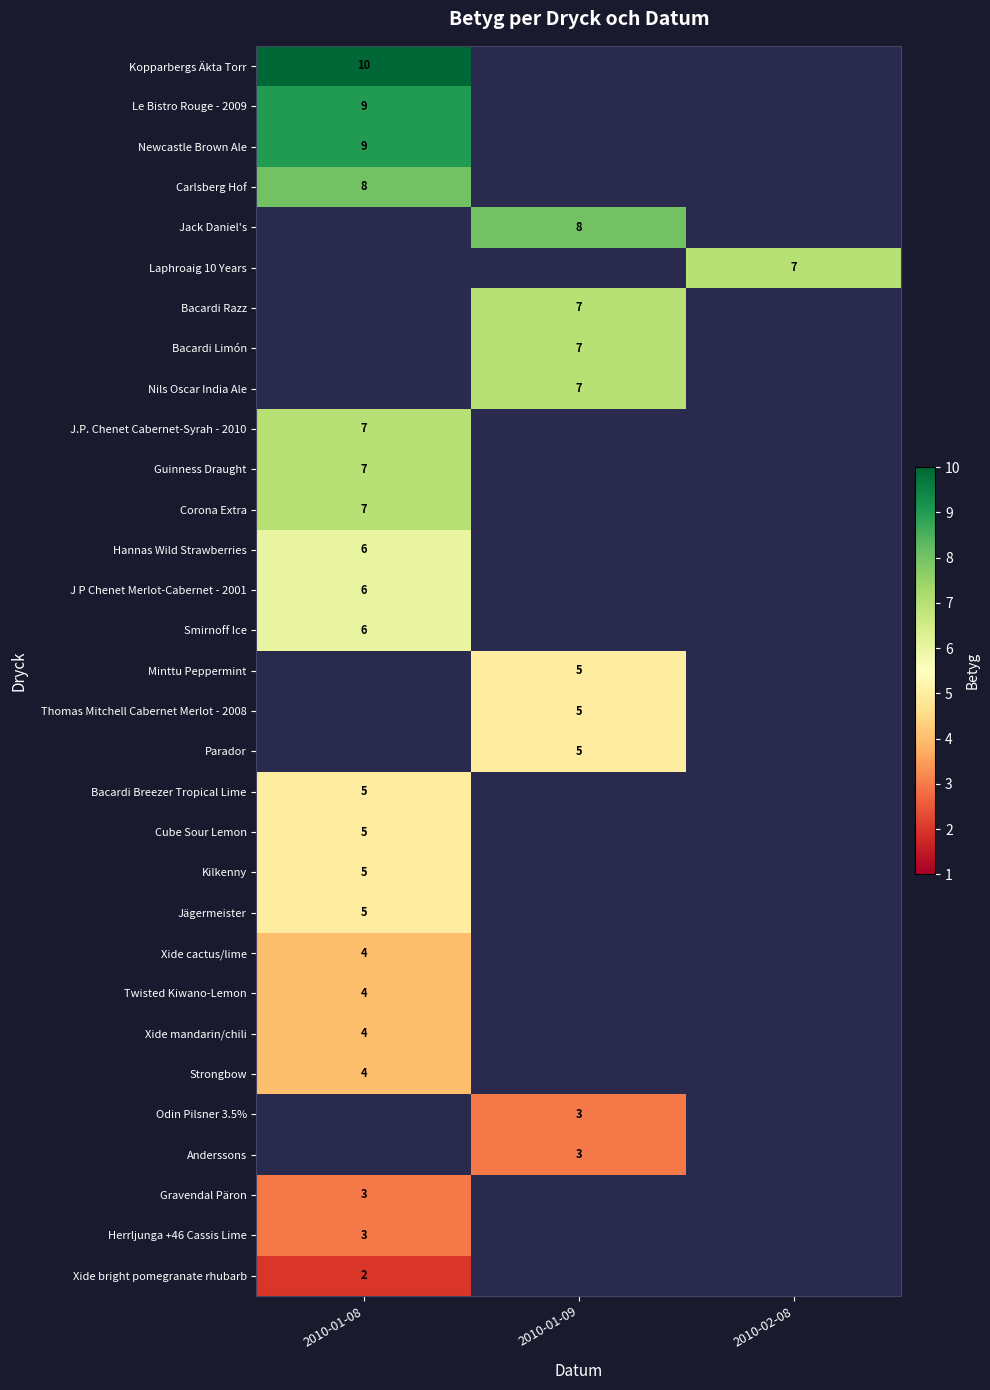

Count the number of data series in this chart.

31